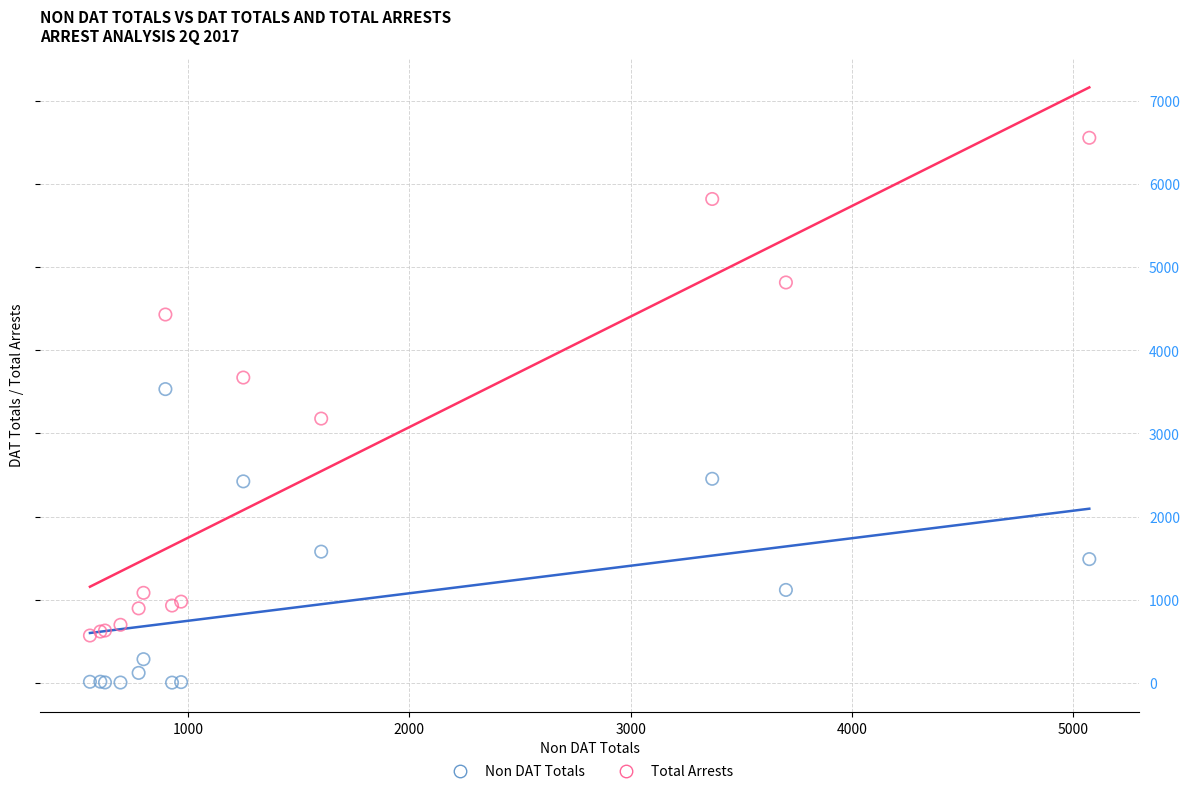

Which series contains the highest Y value?

Total Arrests